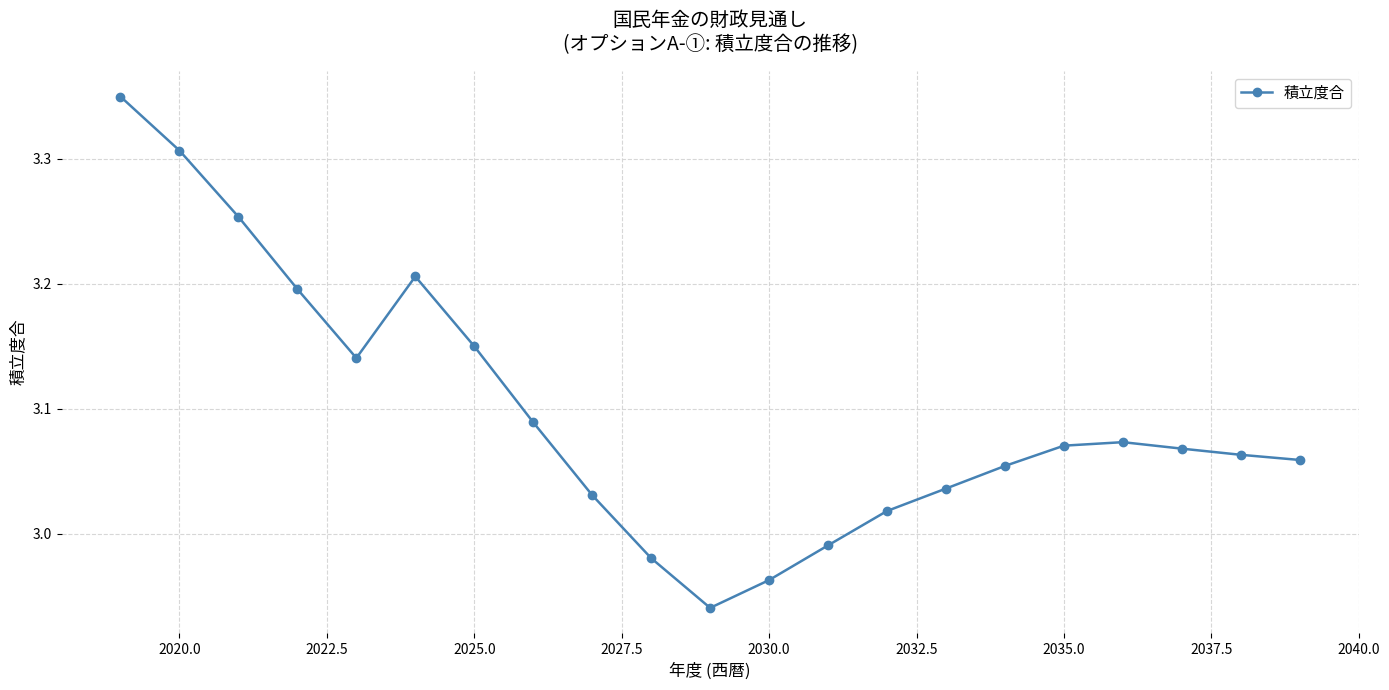

True or false: the data has more than 0 interior local peaks.

True